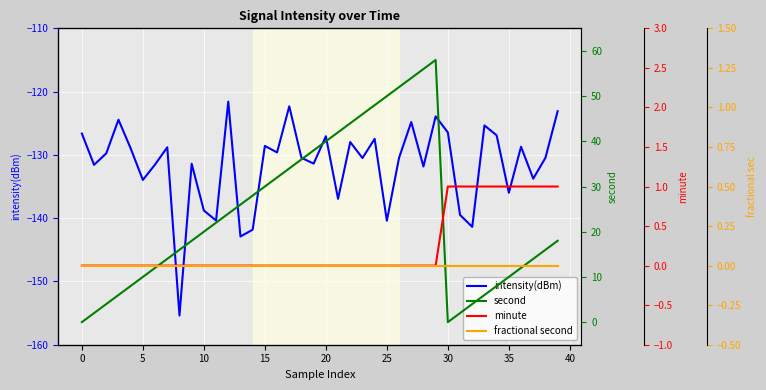

Reading left to right, what are all the values shown in this chart?

intensity(dBm): -126.6	-131.6	-129.8	-124.4	-129.0	-134.0	-131.5	-128.8	-155.4	-131.4	-138.8	-140.4	-121.6	-142.9	-141.8	-128.6	-129.6	-122.3	-130.5	-131.4	-127.0	-136.9	-128.0	-130.5	-127.5	-140.4	-130.5	-124.8	-131.8	-123.9	-126.4	-139.5	-141.4	-125.3	-126.9	-136.0	-128.7	-133.8	-130.5	-123.1
second: 0.0	2.0	4.0	6.0	8.0	10.0	12.0	14.0	16.0	18.0	20.0	22.0	24.0	26.0	28.0	30.0	32.0	34.0	36.0	38.0	40.0	42.0	44.0	46.0	48.0	50.0	52.0	54.0	56.0	58.0	0.0	2.0	4.0	6.0	8.0	10.0	12.0	14.0	16.0	18.0
minute: 0.0	0.0	0.0	0.0	0.0	0.0	0.0	0.0	0.0	0.0	0.0	0.0	0.0	0.0	0.0	0.0	0.0	0.0	0.0	0.0	0.0	0.0	0.0	0.0	0.0	0.0	0.0	0.0	0.0	0.0	1.0	1.0	1.0	1.0	1.0	1.0	1.0	1.0	1.0	1.0
fractional second: 0.0	0.0	0.0	0.0	0.0	0.0	0.0	0.0	0.0	0.0	0.0	0.0	0.0	0.0	0.0	0.0	0.0	0.0	0.0	0.0	0.0	0.0	0.0	0.0	0.0	0.0	0.0	0.0	0.0	0.0	0.0	0.0	0.0	0.0	0.0	0.0	0.0	0.0	0.0	0.0